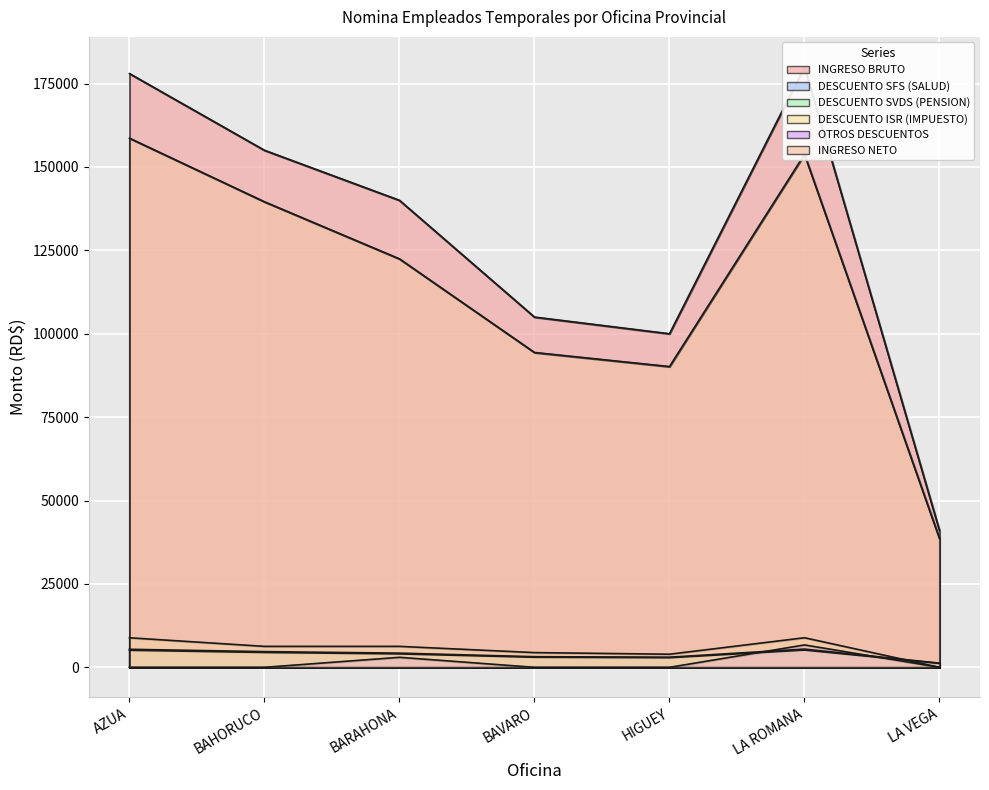

Where is INGRESO NETO nearest to the value 98601?

BAVARO